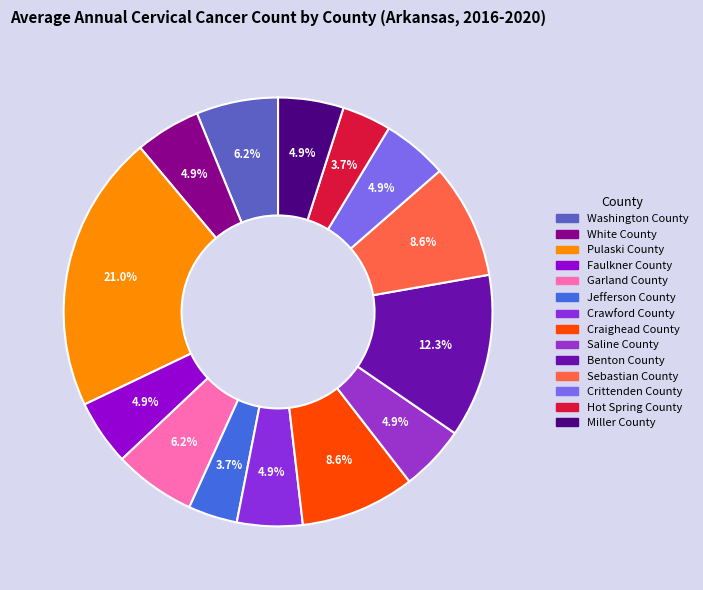

What portion of the pie excludes Benton County?

87.7%